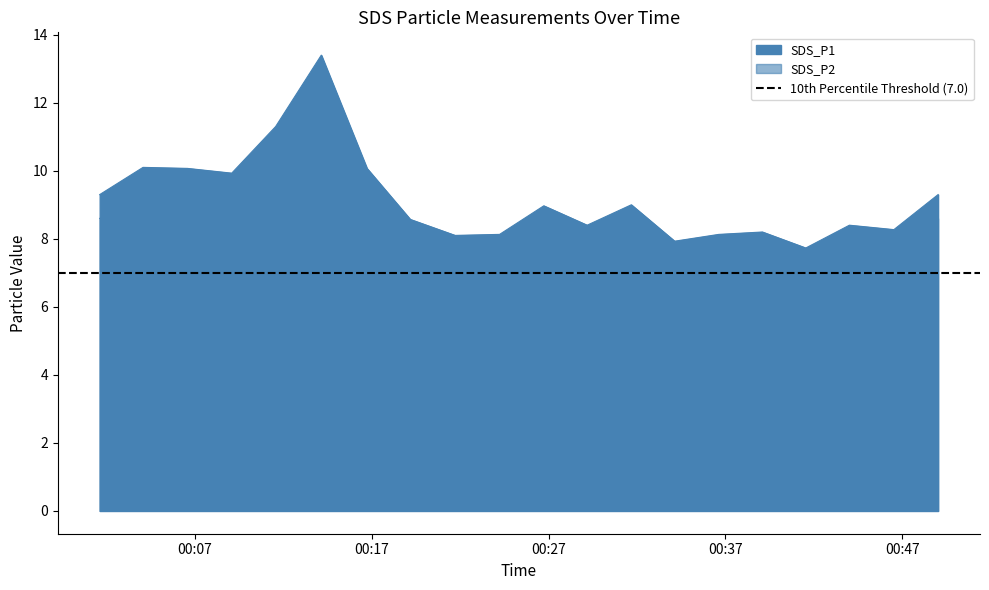

Which has a higher value, 2021/11/02 00:01:37 or 2021/11/02 00:04:04?

2021/11/02 00:04:04